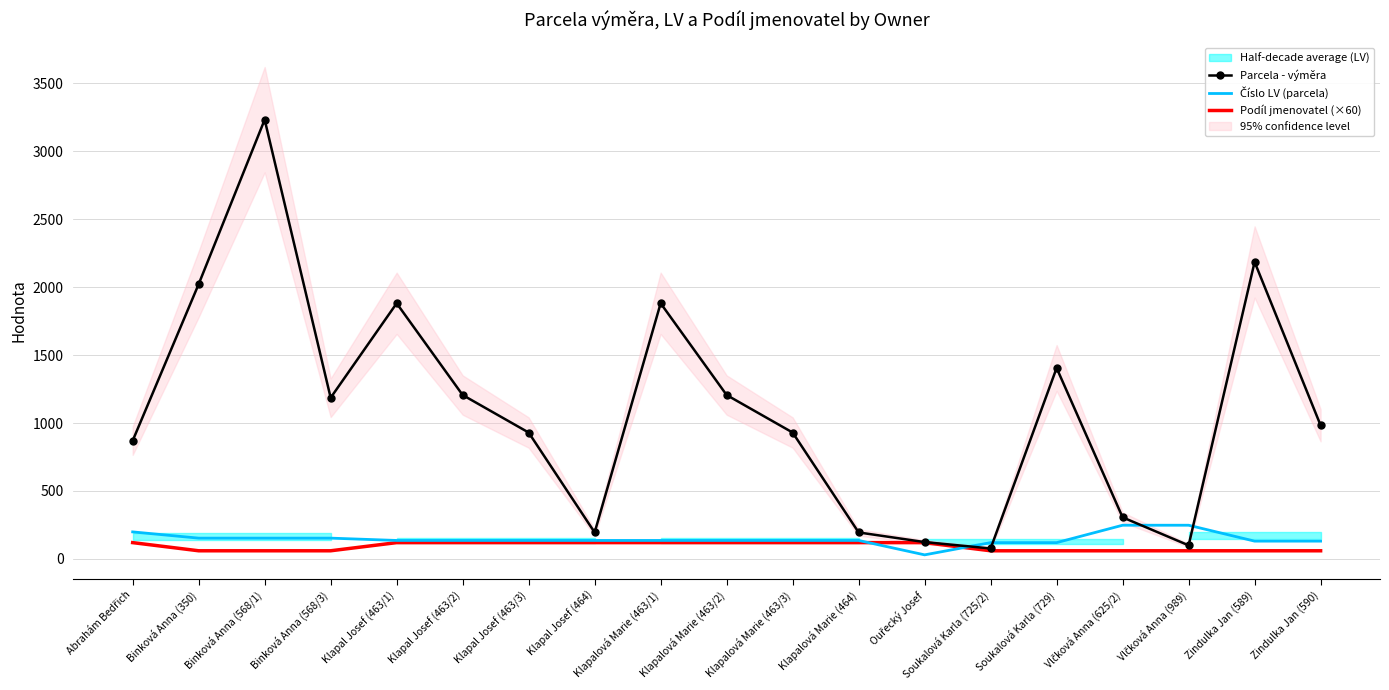

List the series in order of their peak value, lowest first.

Podíl jmenovatel (×60), Číslo LV (parcela), Parcela - výměra